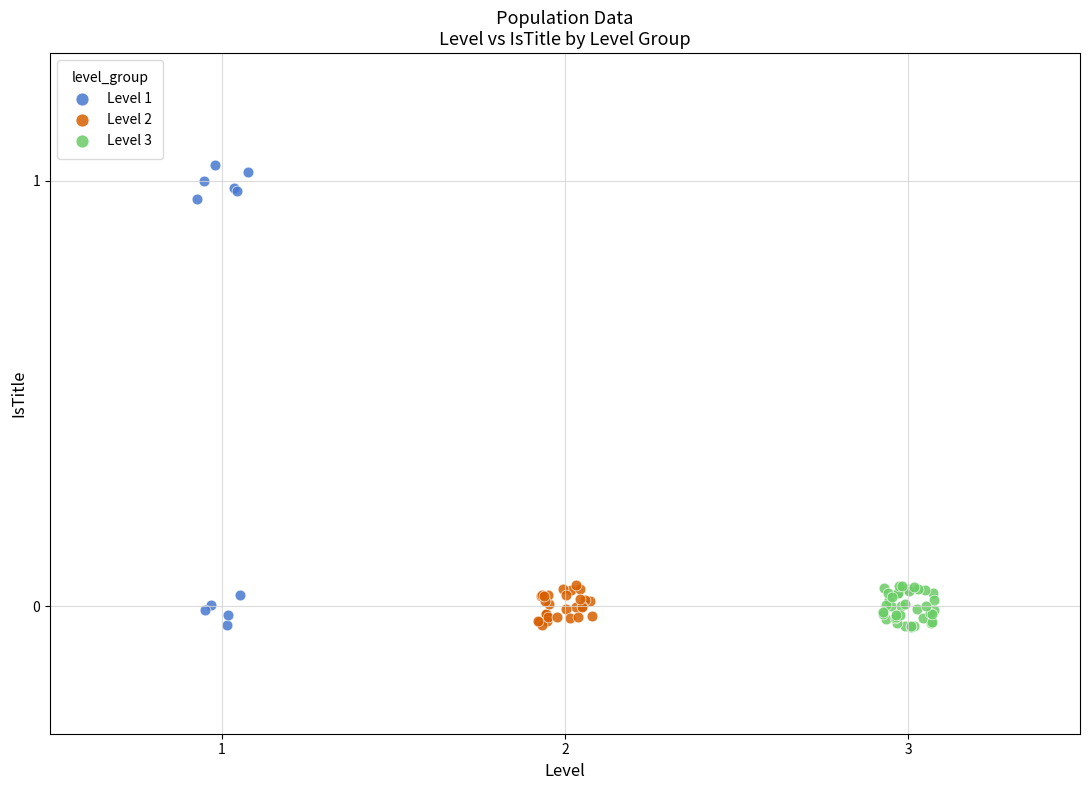

Which series reaches the maximum Y coordinate?

Level 1